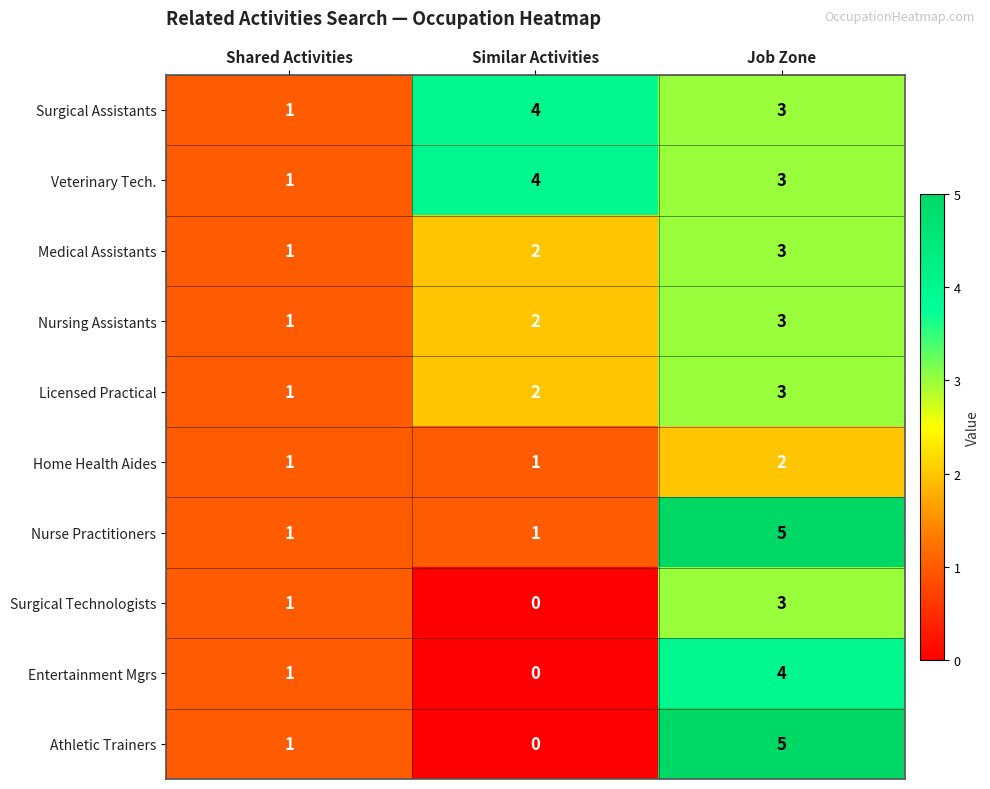

Reading right to left, transcribe all the data shown in this chart.

Surgical Assistants: 3	4	1
Veterinary Tech.: 3	4	1
Medical Assistants: 3	2	1
Nursing Assistants: 3	2	1
Licensed Practical: 3	2	1
Home Health Aides: 2	1	1
Nurse Practitioners: 5	1	1
Surgical Technologists: 3	0	1
Entertainment Mgrs: 4	0	1
Athletic Trainers: 5	0	1